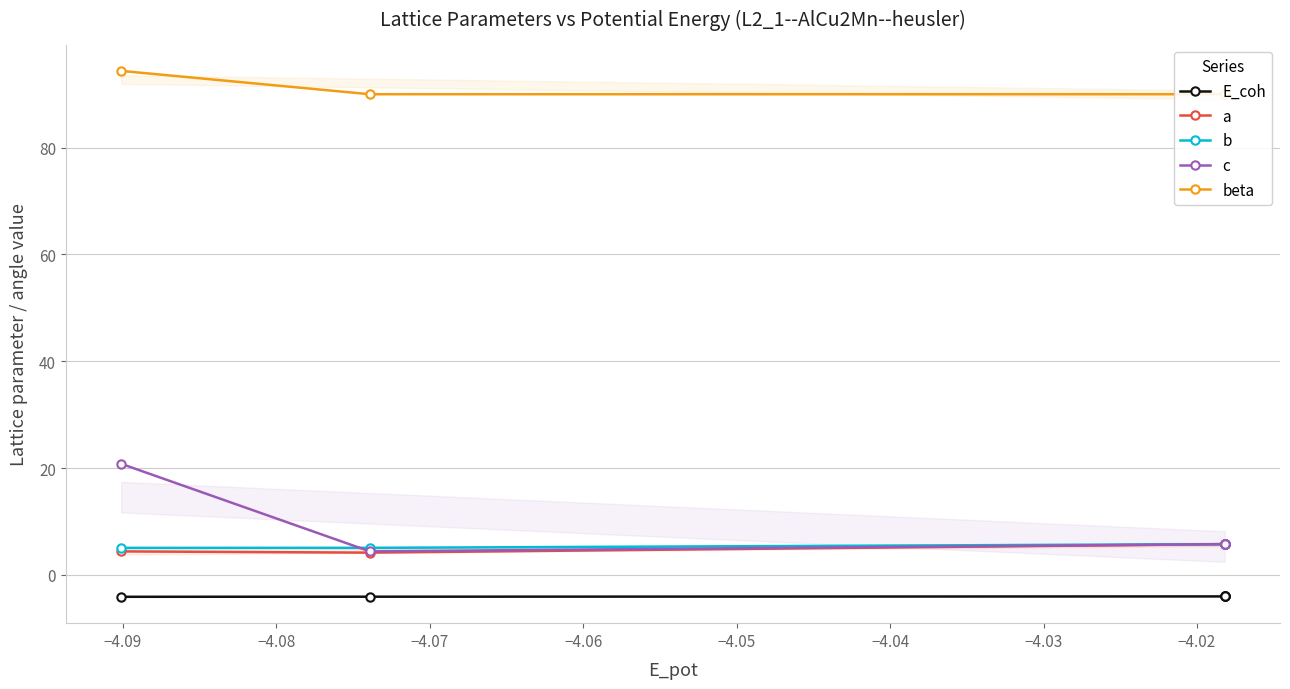

Is this an area chart (filled region under the line)?

No